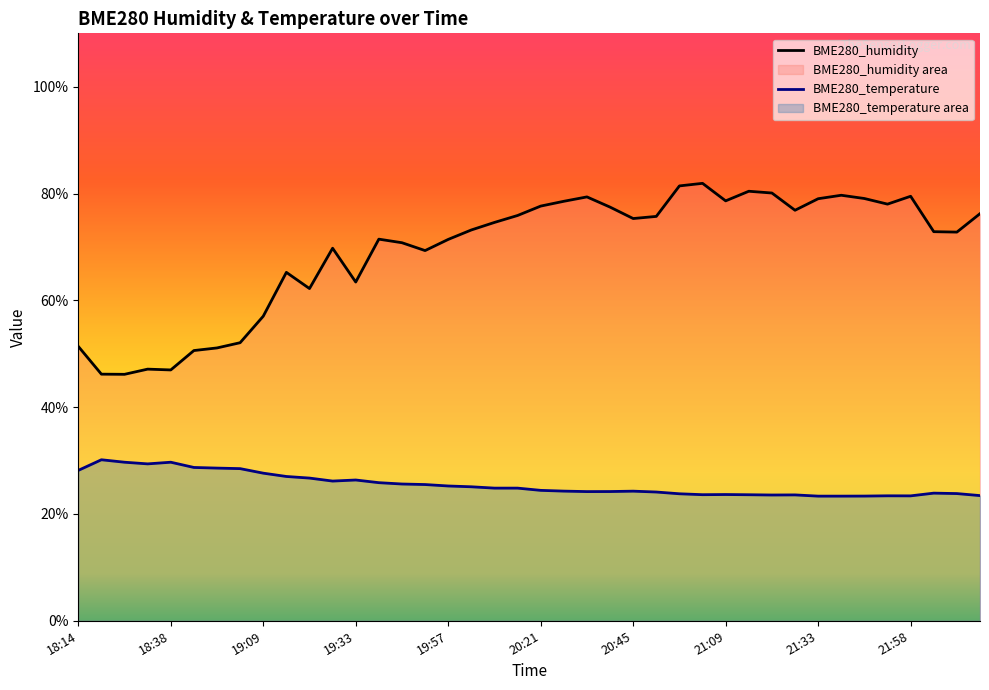

True or false: BME280_humidity and BME280_temperature cross at least once.

False